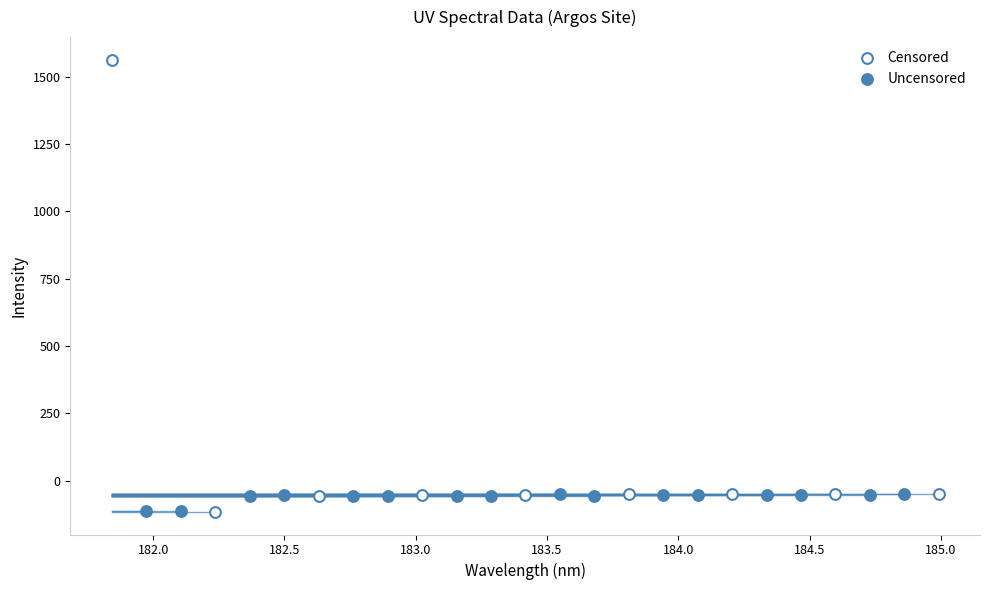

Which series reaches the maximum Y coordinate?

Censored